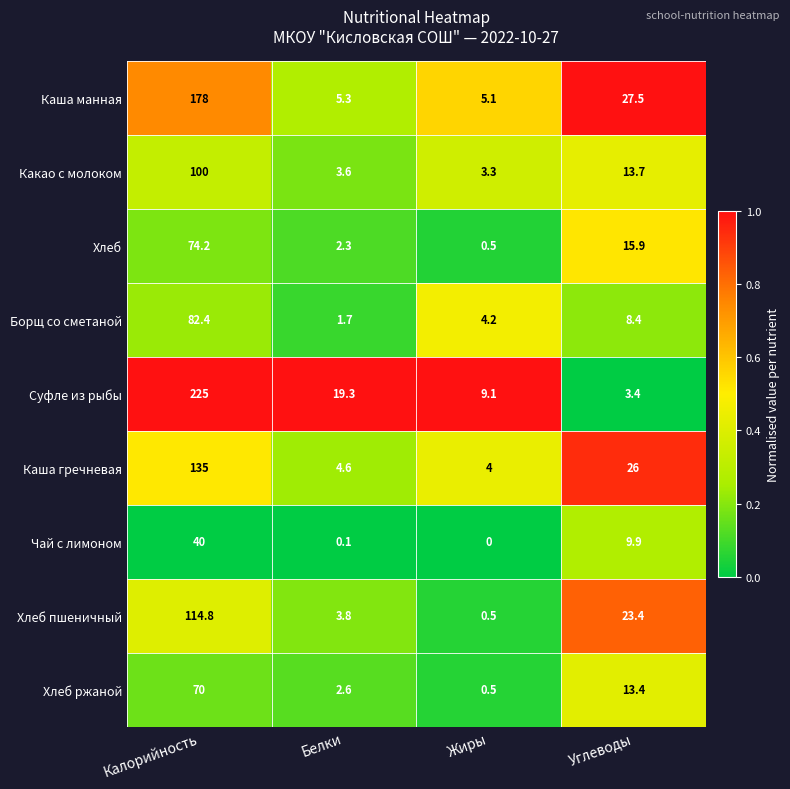

Is the value of Каша манная at Белки greater than the value of Хлеб at Жиры?

Yes